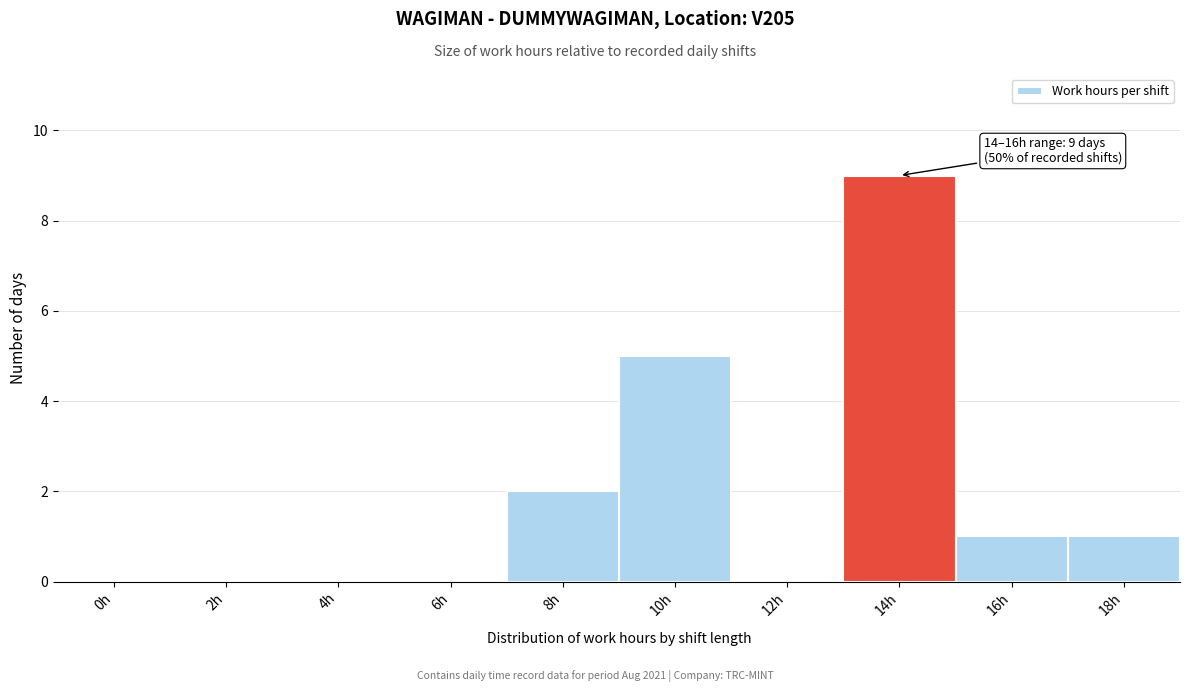

Reading left to right, what are all the values shown in this chart?

0h=0	2h=0	4h=0	6h=0	8h=2	10h=5	12h=0	14h=9	16h=1	18h=1